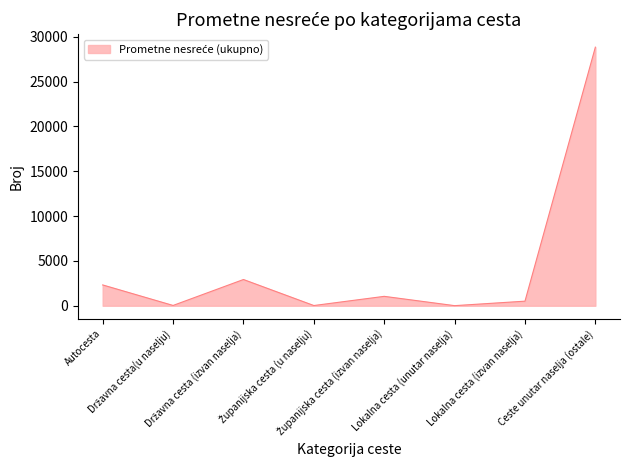

How many values are below 1050?

4